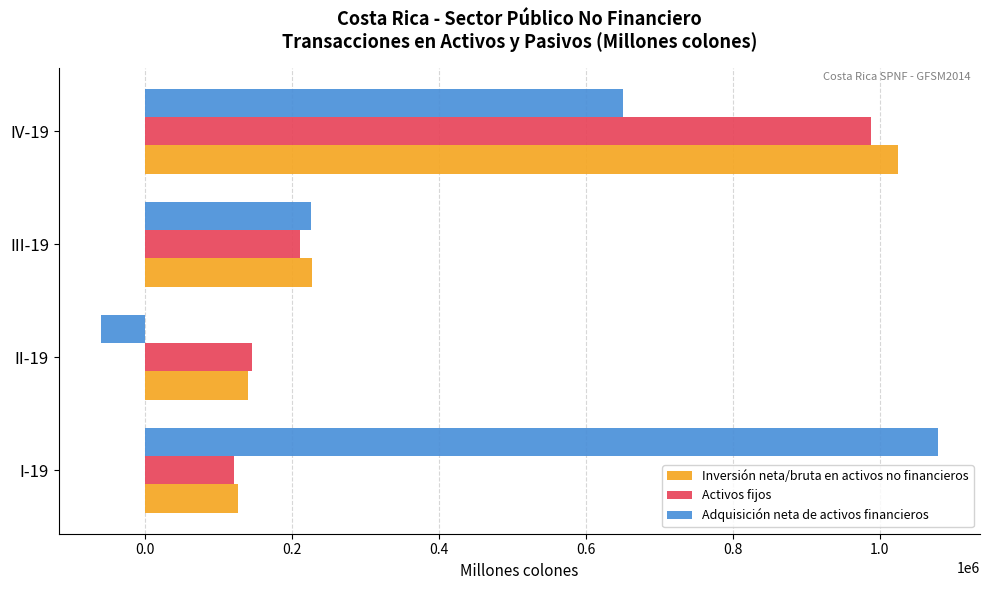

At which category is the sum across all series the highest?

IV-19